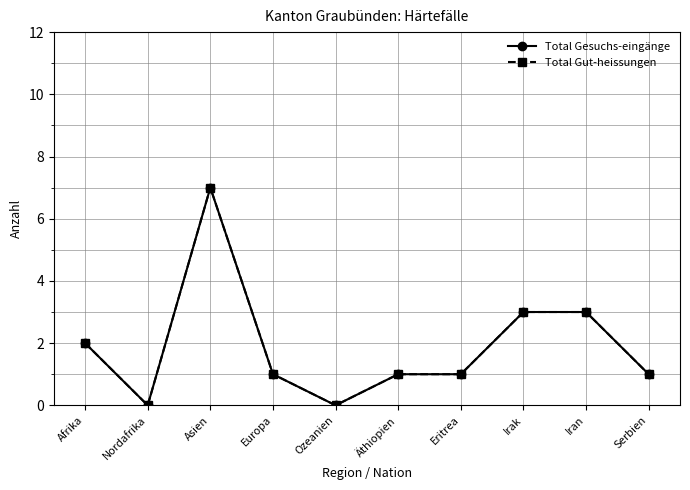

True or false: Total Gut-heissungen and Total Gesuchs-eingänge cross at least once.

False